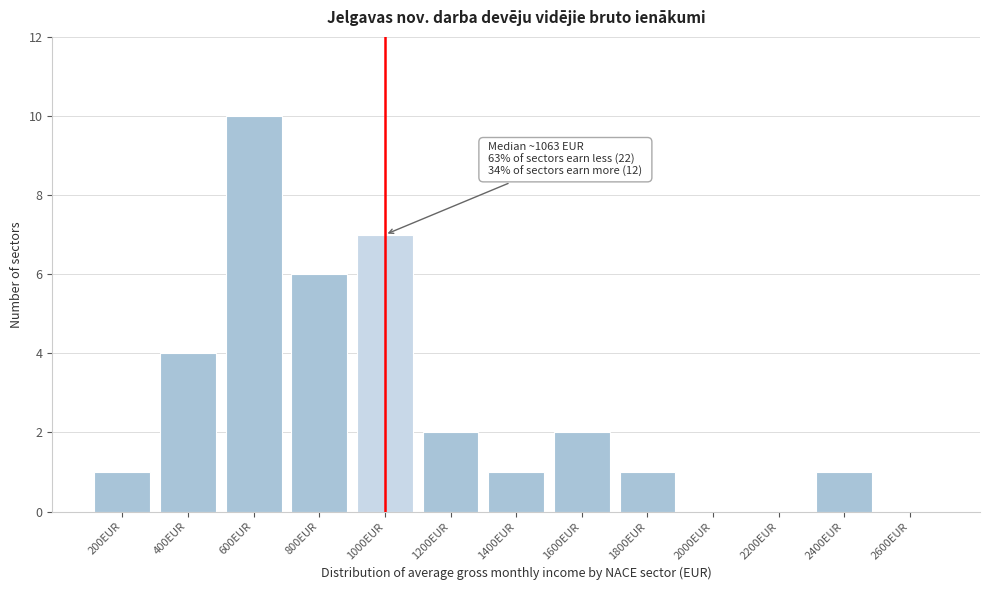

Reading left to right, list all the values displayed in this chart.

200EUR=1	400EUR=4	600EUR=10	800EUR=6	1000EUR=7	1200EUR=2	1400EUR=1	1600EUR=2	1800EUR=1	2000EUR=0	2200EUR=0	2400EUR=1	2600EUR=0